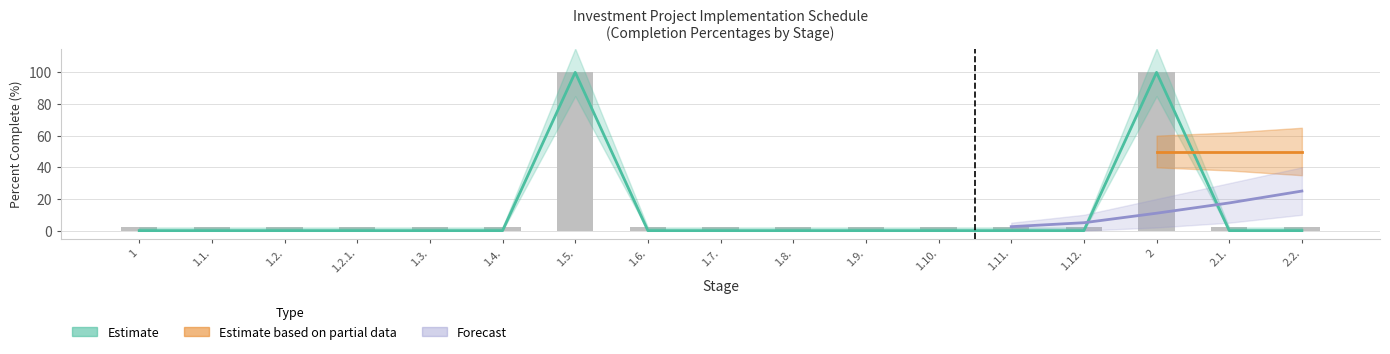

Rank the categories by value from lowest to highest.

1, 1.1., 1.2., 1.2.1., 1.3., 1.4., 1.6., 1.7., 1.8., 1.9., 1.10., 1.11., 1.12., 2.1., 2.2., 1.5., 2